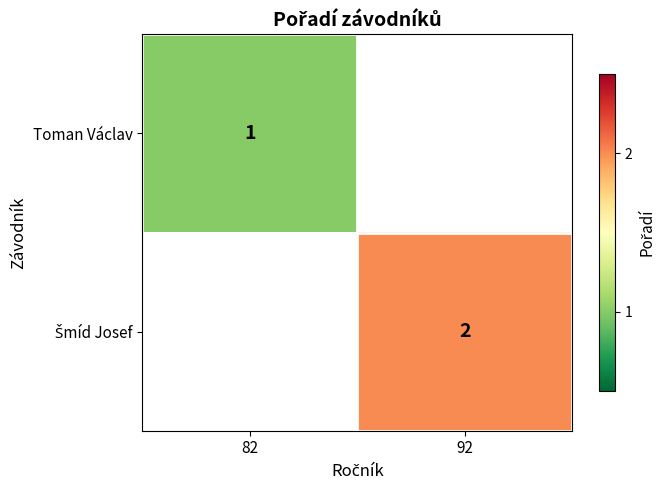

The Toman Václav series shows 1 at 82. True or false?

True